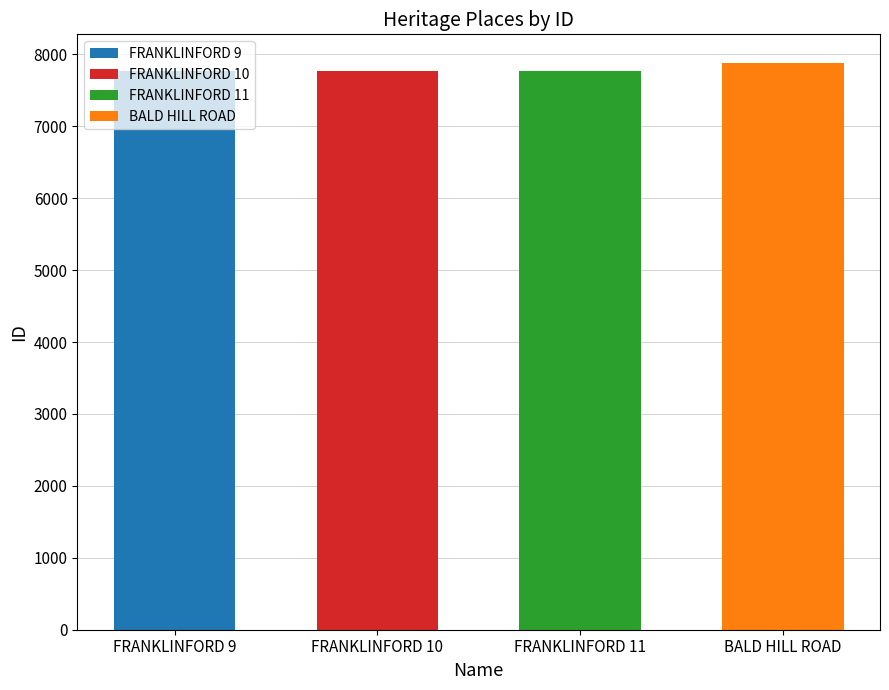

Approximately how many times larger is the value at FRANKLINFORD 11 compared to BALD HILL ROAD?

1.0